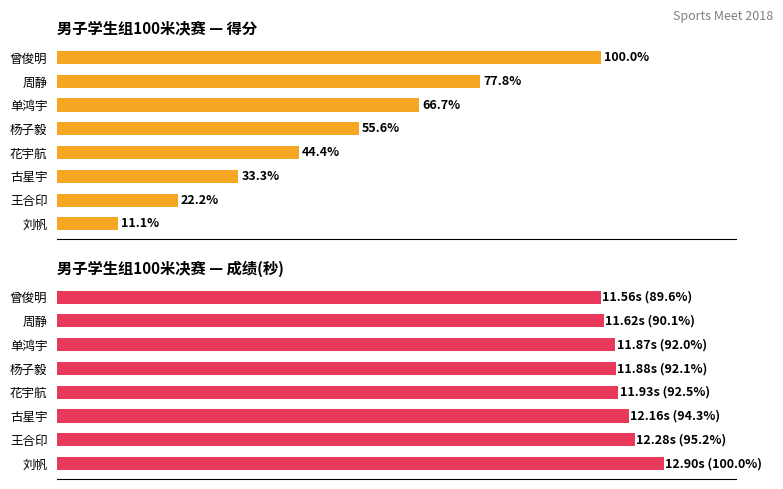

What are all the series names shown in the legend?

得分, 成绩(秒)